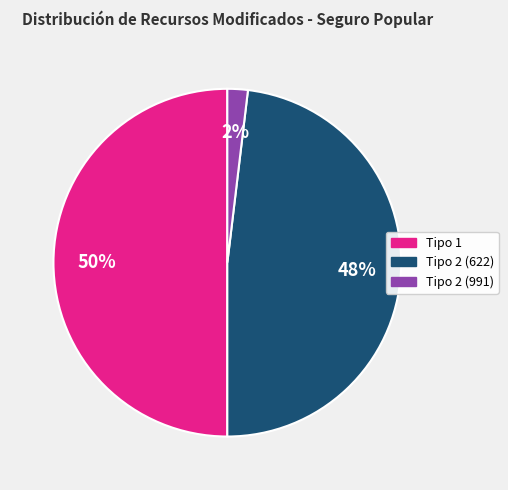

Rank the categories by value from lowest to highest.

Tipo 2 (991), Tipo 2 (622), Tipo 1